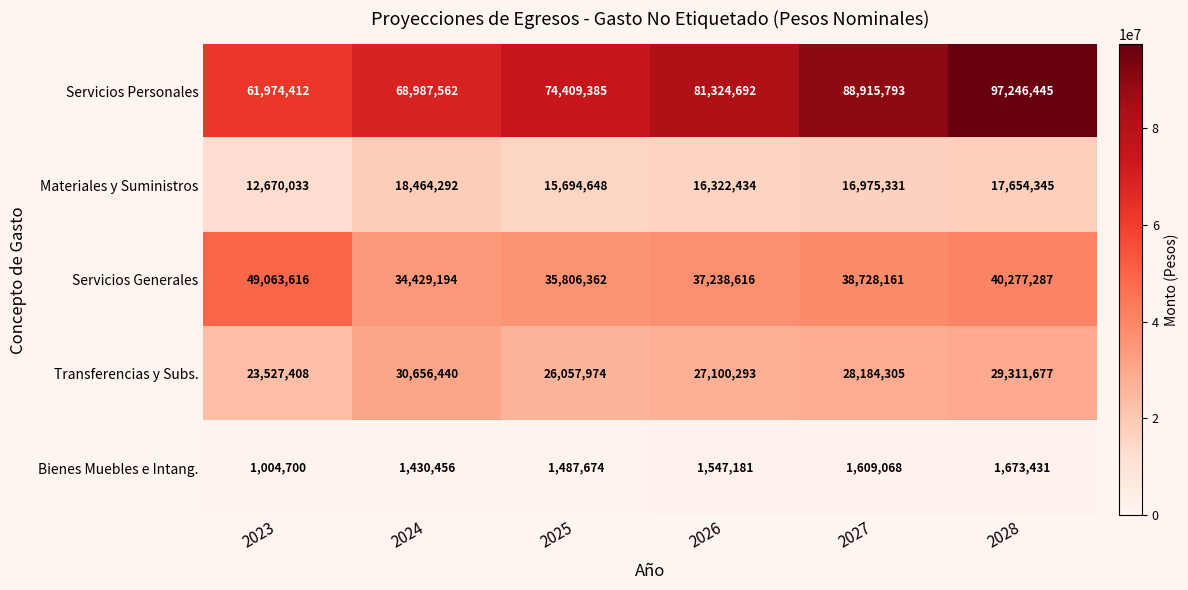

How many data points does each series have?

6